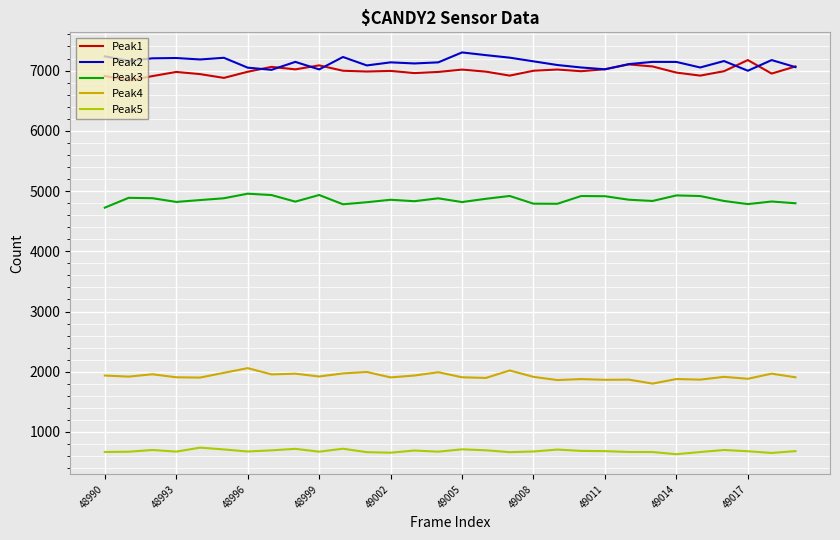

True or false: Peak3 and Peak4 intersect in this chart.

False